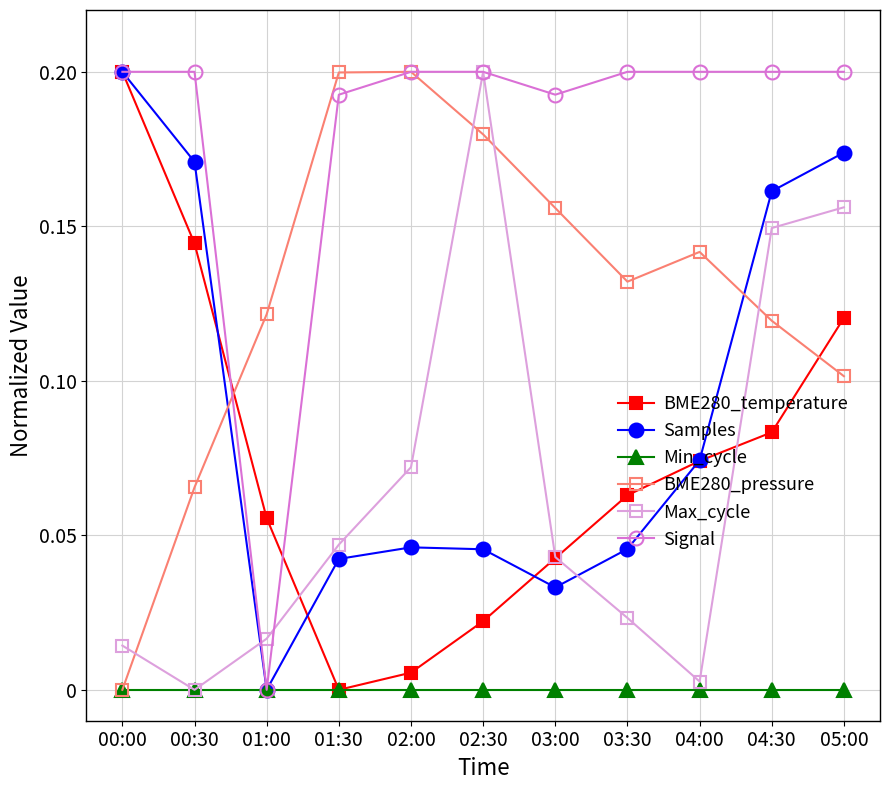

At which label does BME280_pressure reach its minimum?

00:00